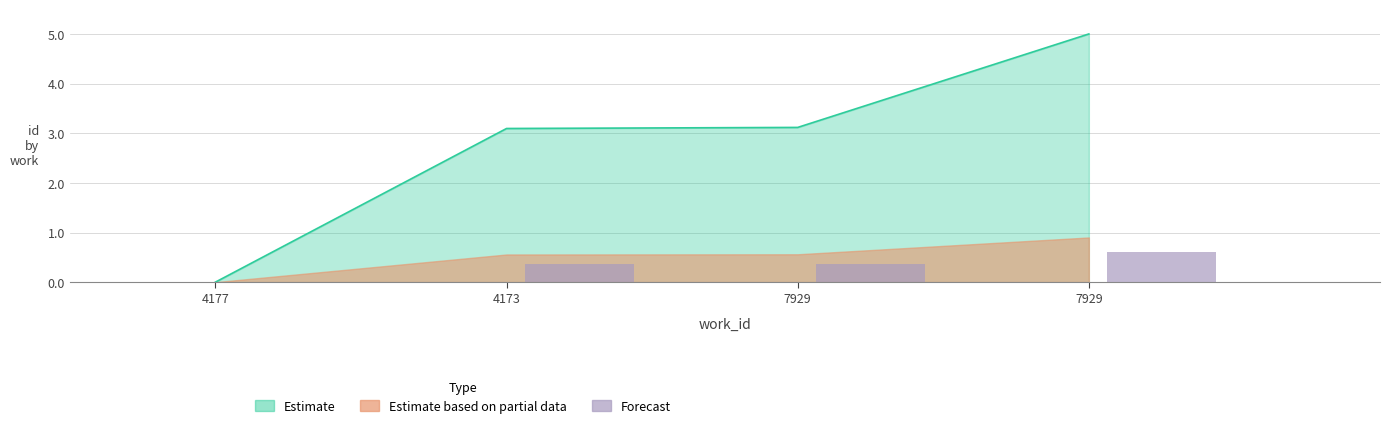

What is the label of the 4th bar from the right?

4177